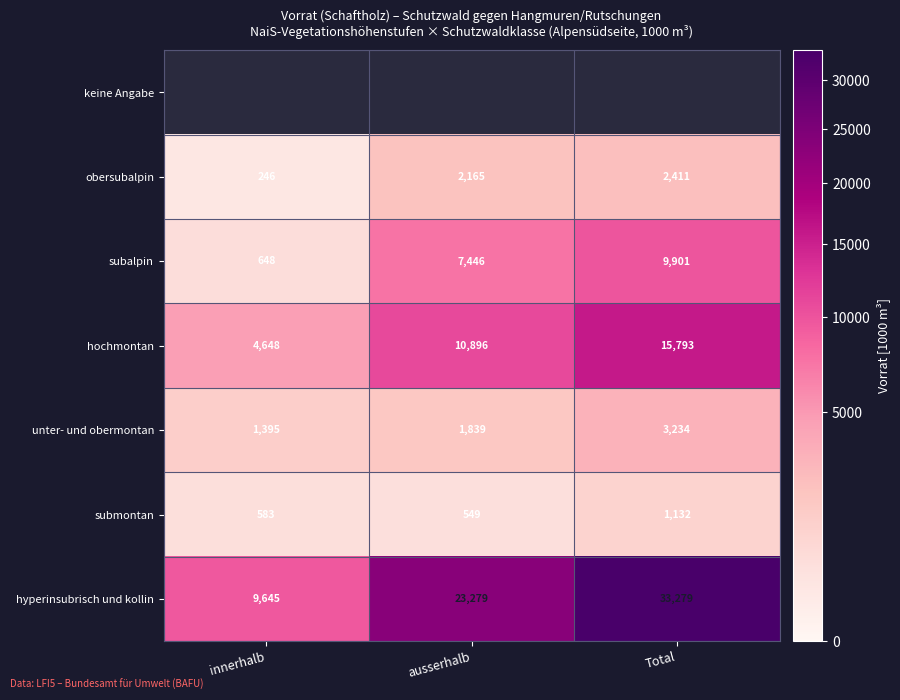

Read the obersubalpin value at Total.

2411